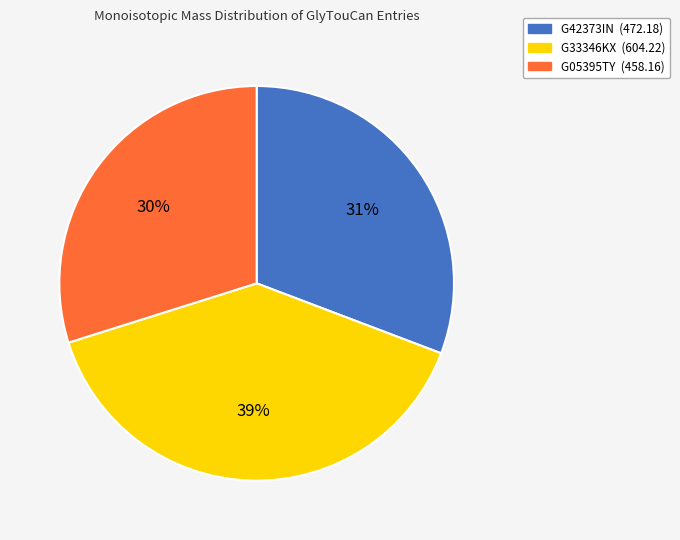

To the nearest percent, what percentage of the pie is G42373IN?

31%